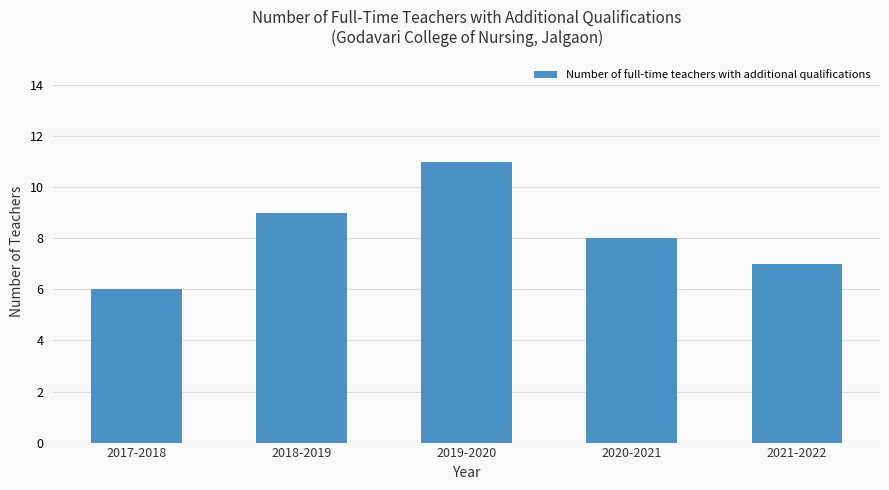

Reading right to left, what are all the values shown in this chart?

2021-2022=7	2020-2021=8	2019-2020=11	2018-2019=9	2017-2018=6